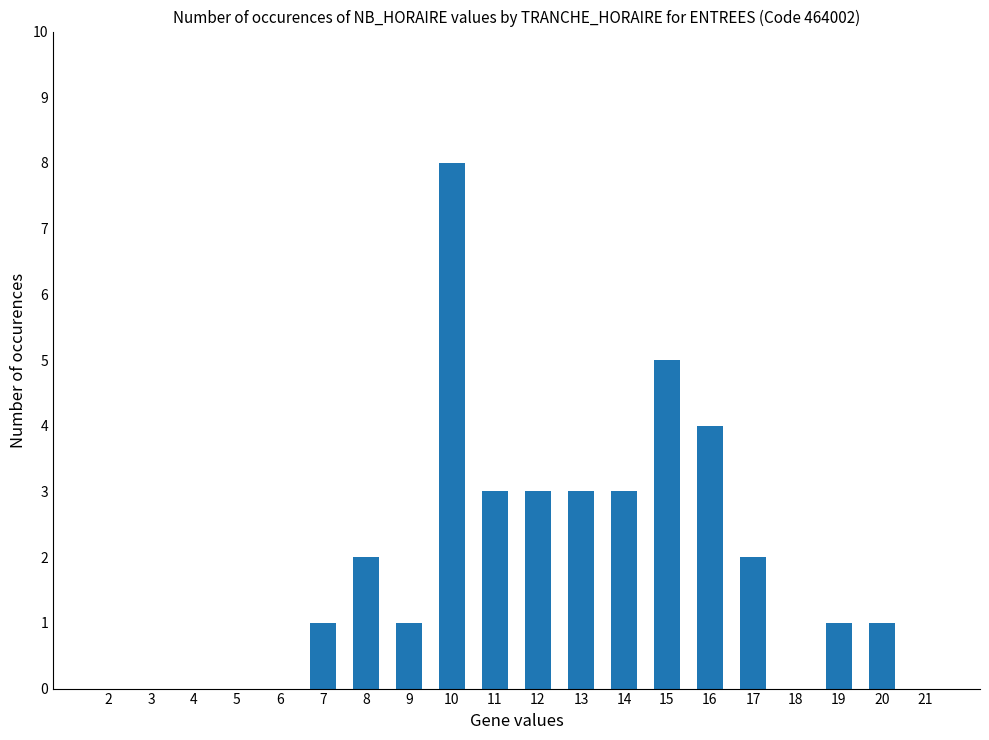

What is the greatest value displayed?

8